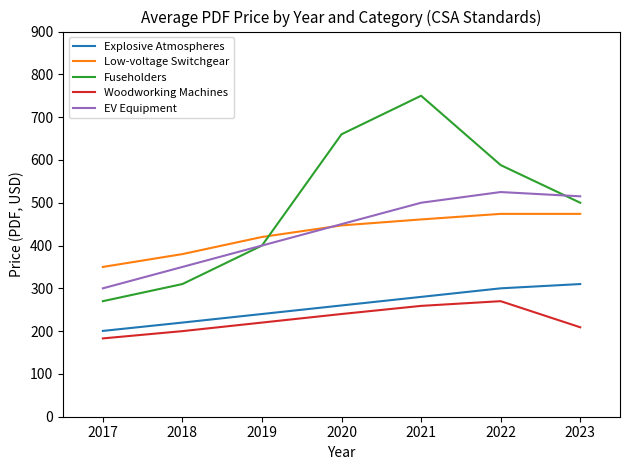

List the series in order of their peak value, lowest first.

Woodworking Machines, Explosive Atmospheres, Low-voltage Switchgear, EV Equipment, Fuseholders